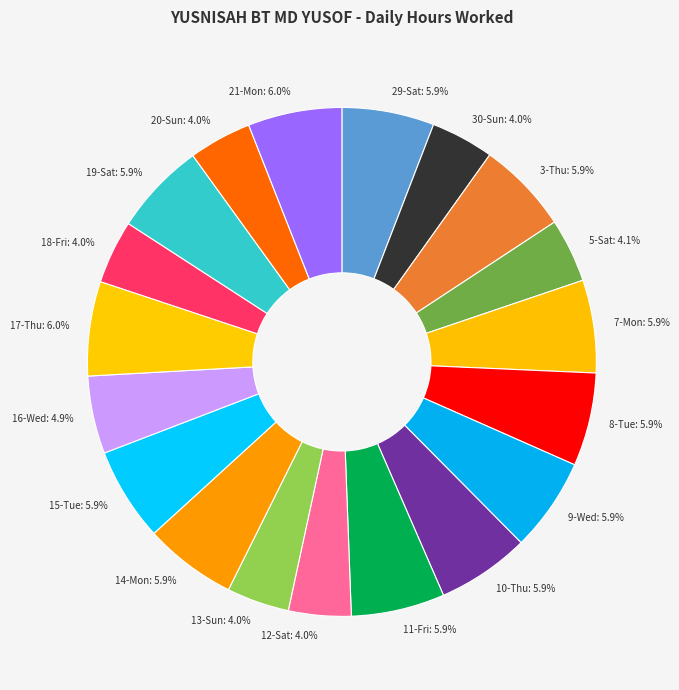

Is 16-Wed the majority of the pie?

No